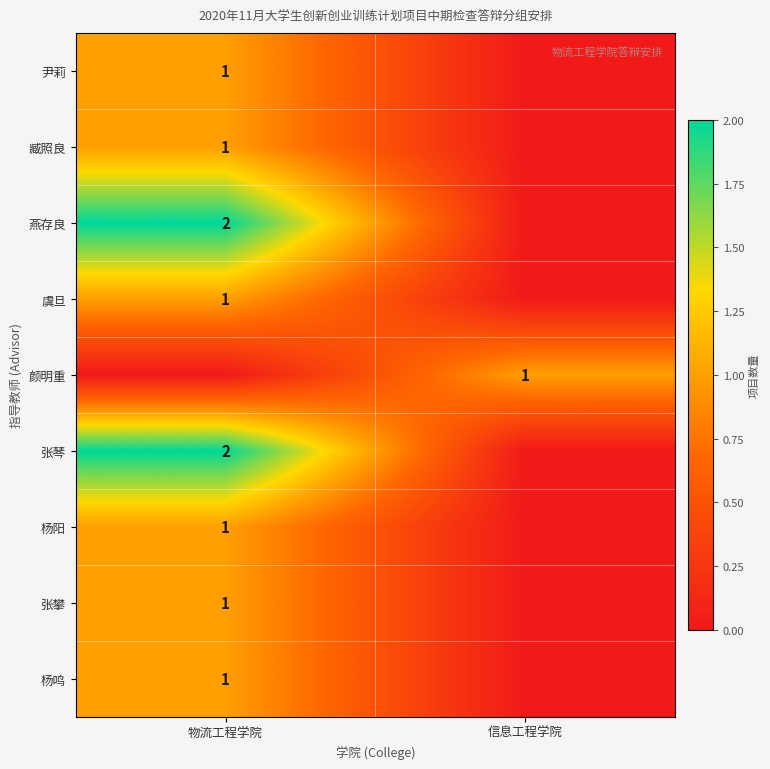

The 燕存良 series shows 2 at 物流工程学院. True or false?

True